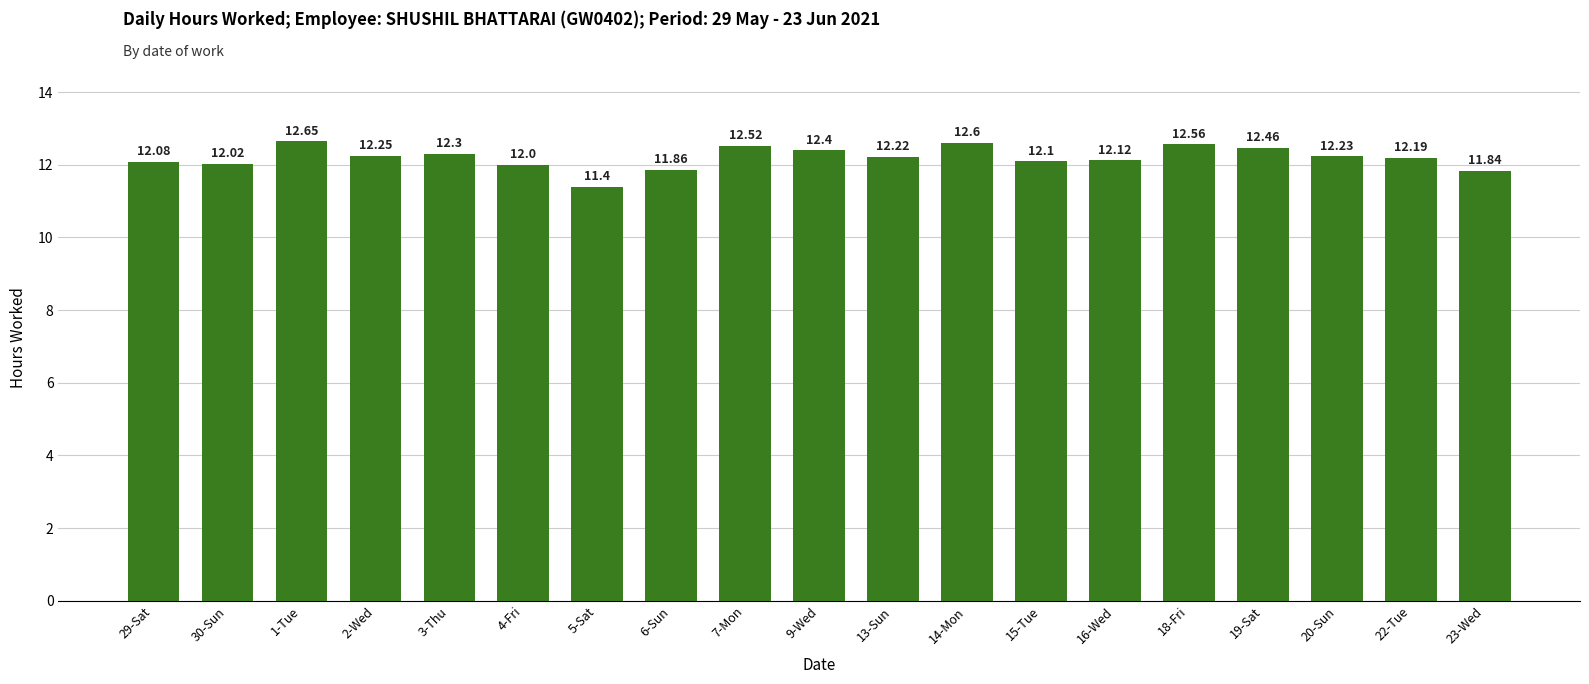

Approximately how many times larger is the value at 22-Tue compared to 5-Sat?

1.1